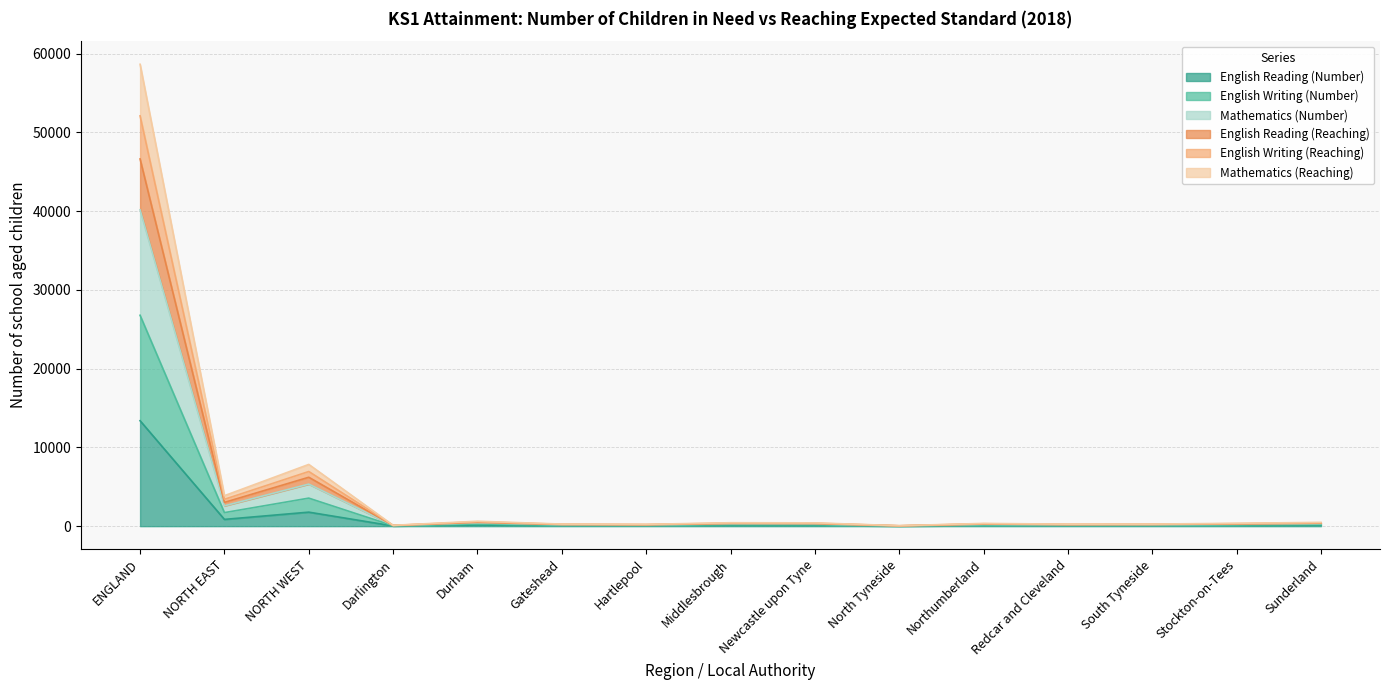

What is the difference between the Mathematics (Reaching) values at Redcar and Cleveland and Darlington?

105